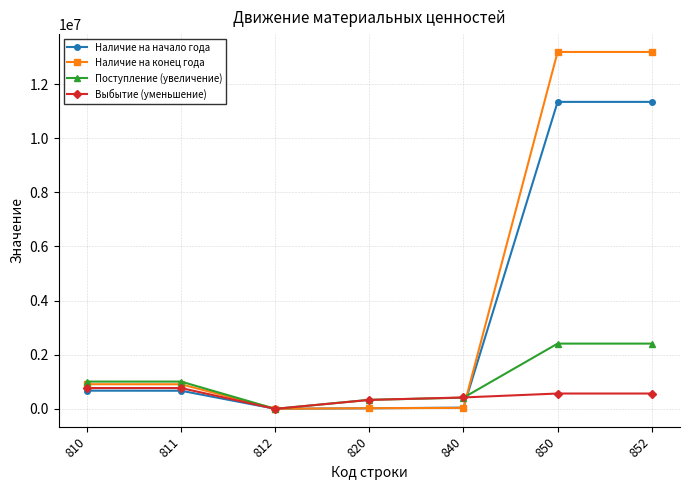

Is it true that Наличие на начало года equals 671443.0 at 810?

True